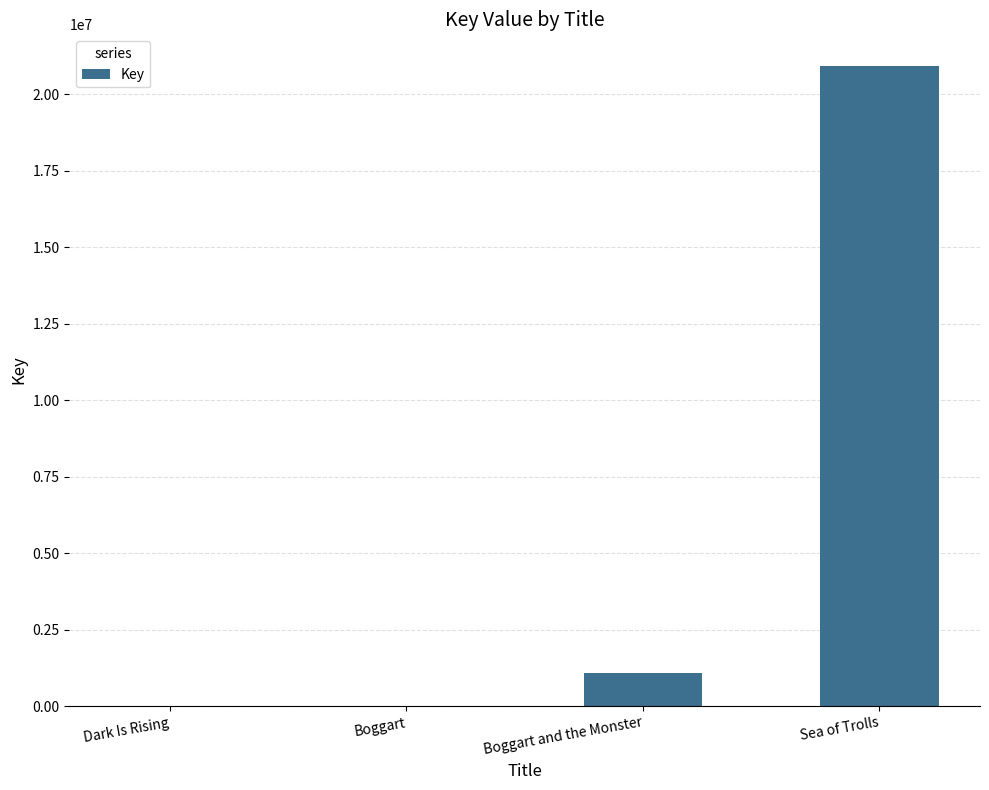

How many distinct data groups are displayed?

1